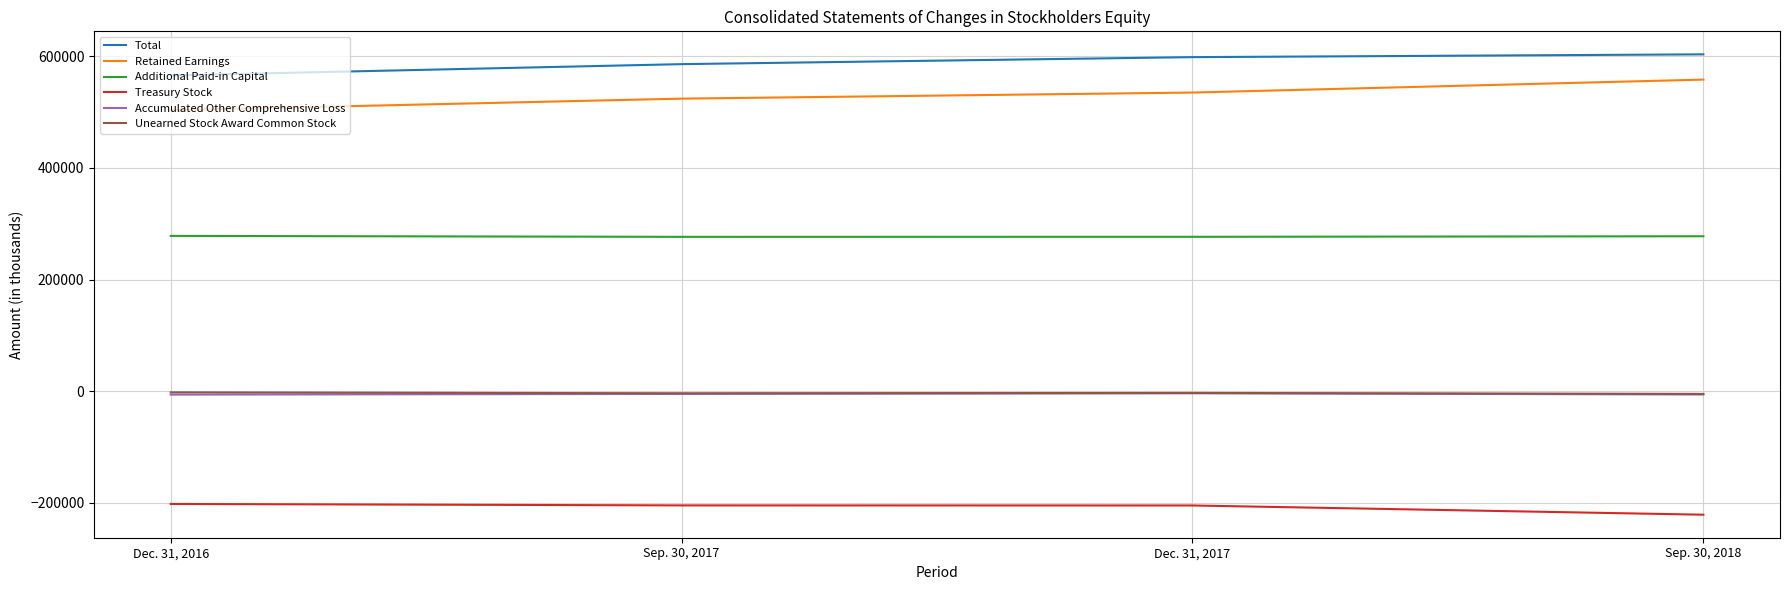

What is the average value of the Additional Paid-in Capital series?

277370